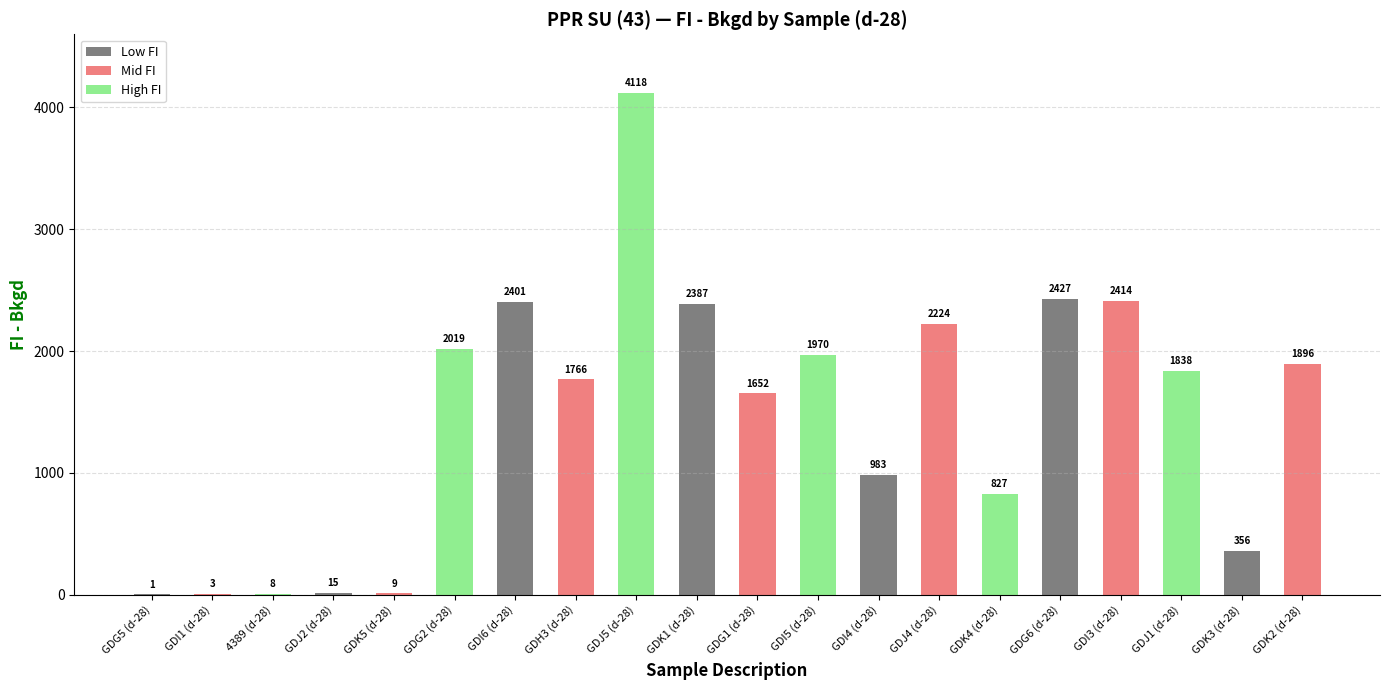

What is the maximum value shown in the chart?

4118.1